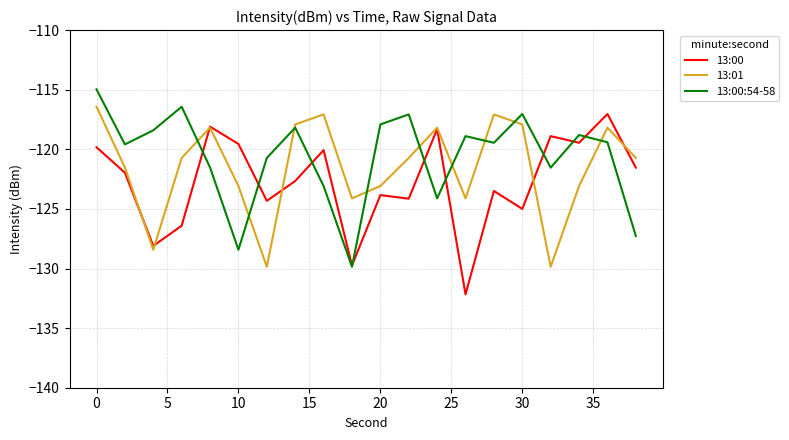

What is the maximum value for 13:00?

-117.0